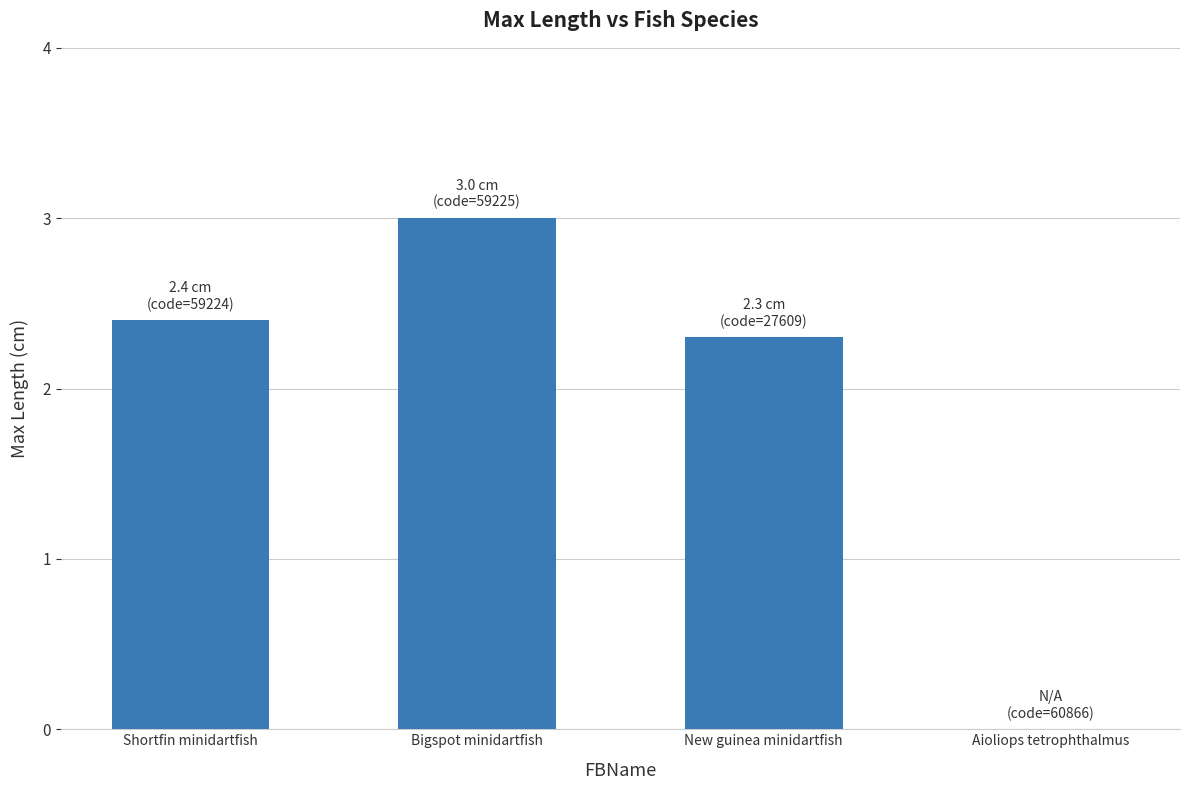

What is the sum of the values at Aioliops tetrophthalmus and Shortfin minidartfish?

2.4